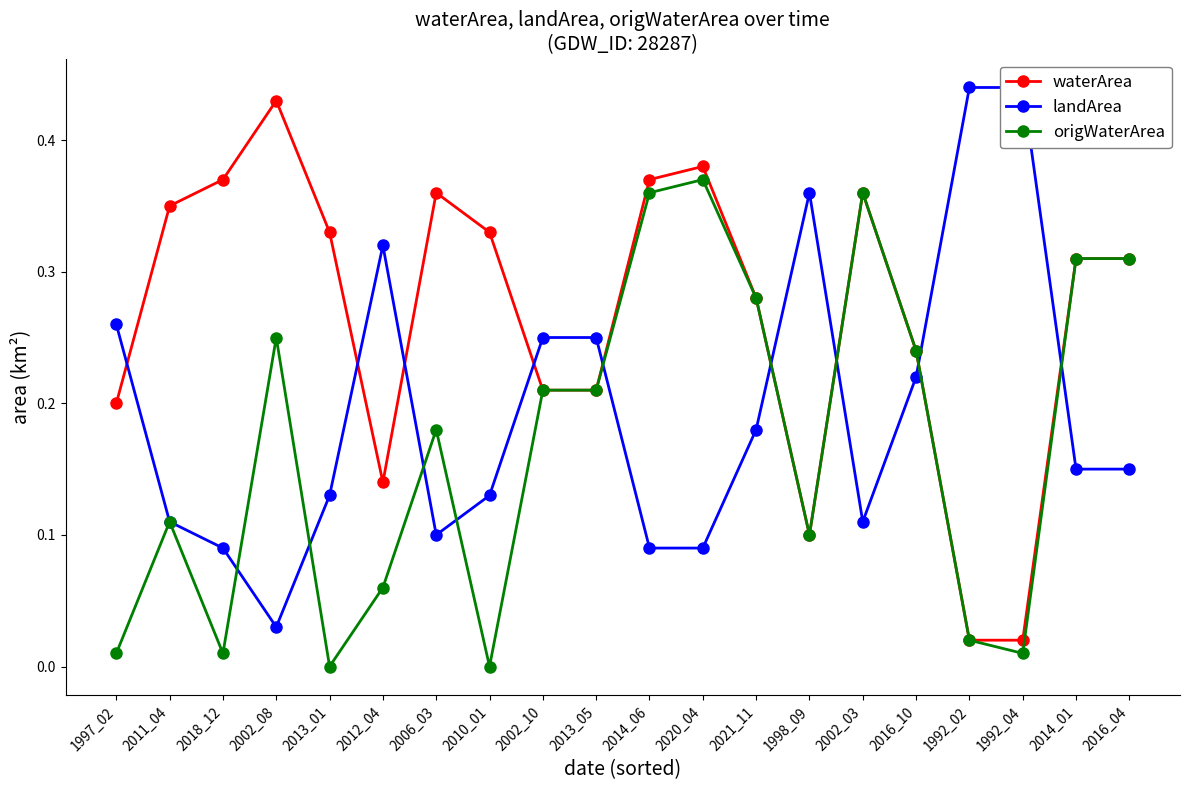

Which has a higher value, 2002_08 or 2021_11?

2002_08